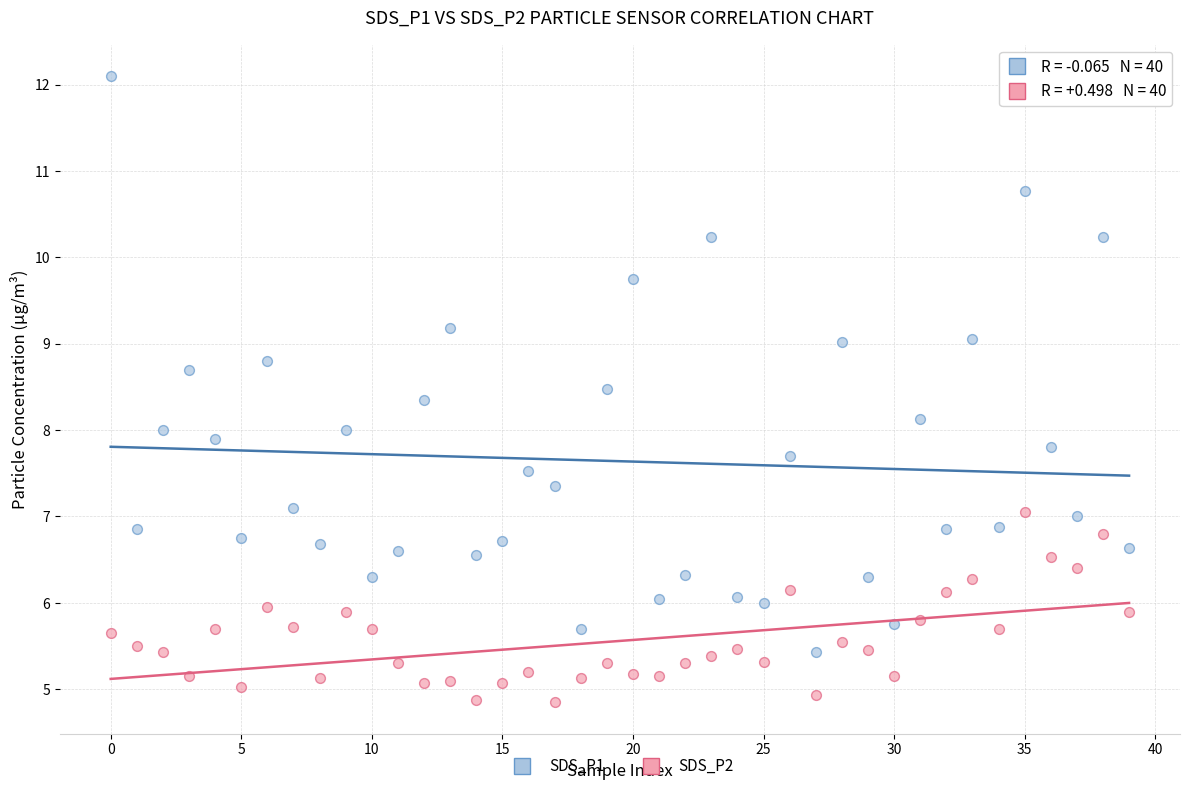

What are all the series names shown in the legend?

SDS_P1, SDS_P2